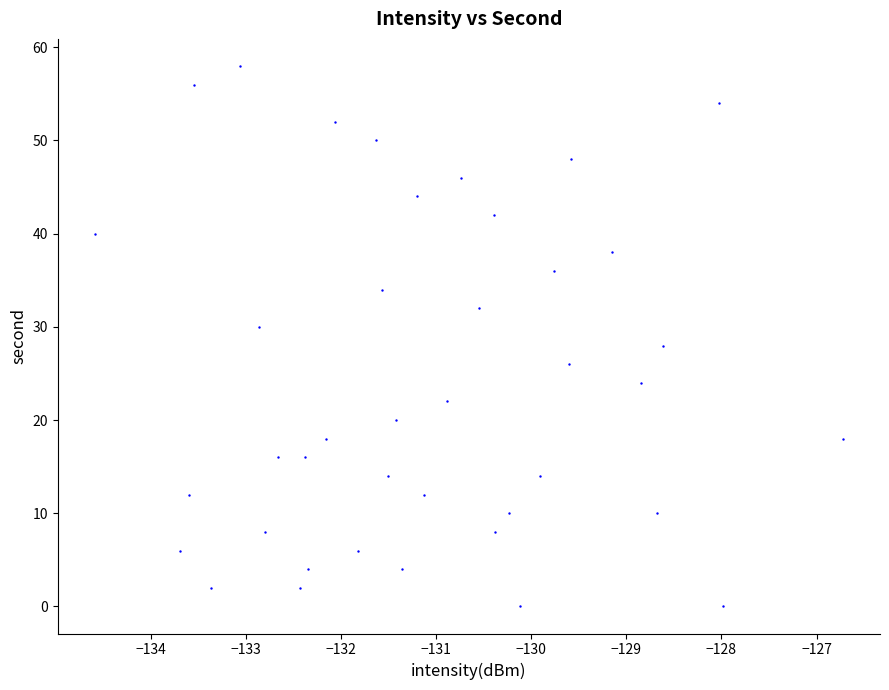

What is the range of Y values (max minus min)?

58